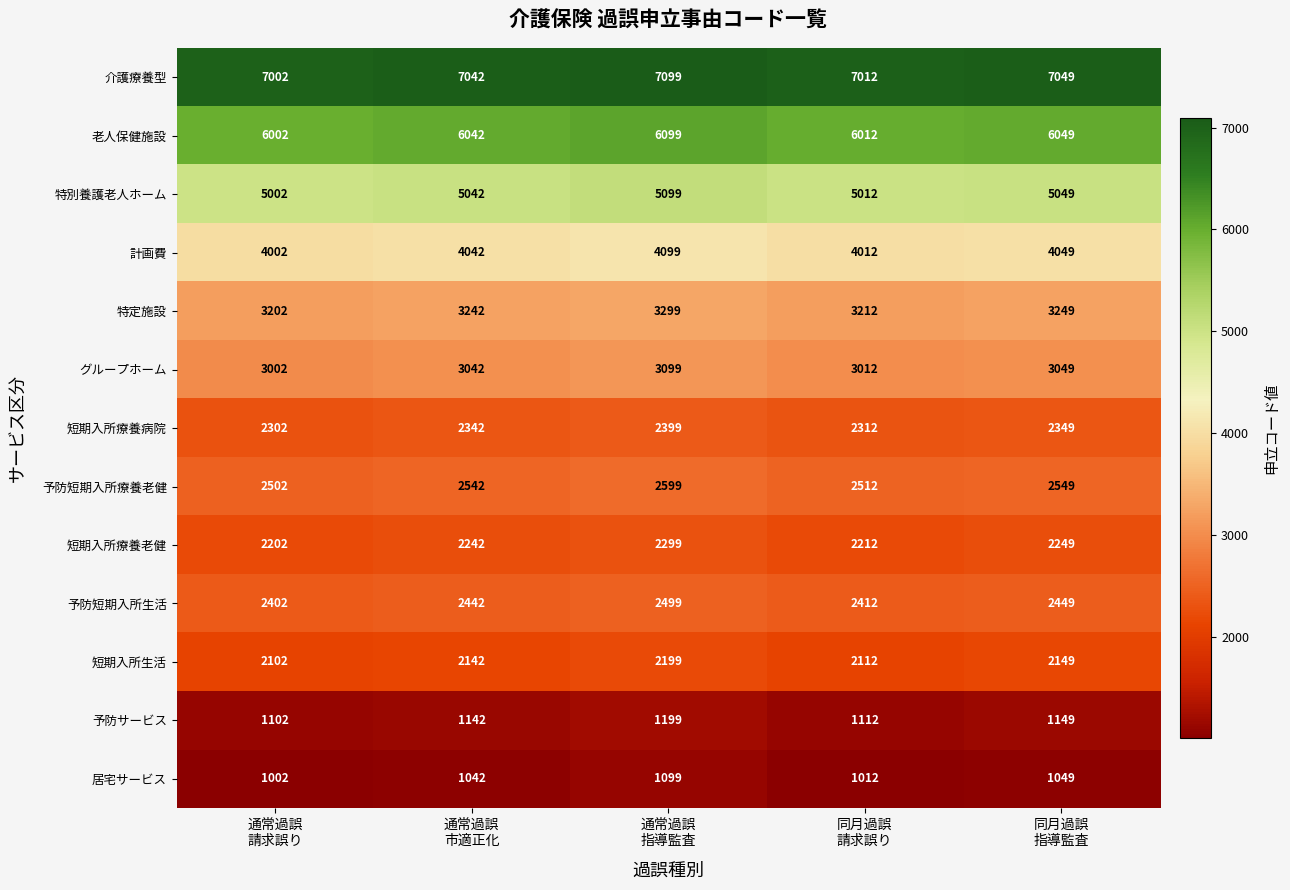

List the series in order of their peak value, lowest first.

居宅サービス, 予防サービス, 短期入所生活, 短期入所療養老健, 短期入所療養病院, 予防短期入所生活, 予防短期入所療養老健, グループホーム, 特定施設, 計画費, 特別養護老人ホーム, 老人保健施設, 介護療養型